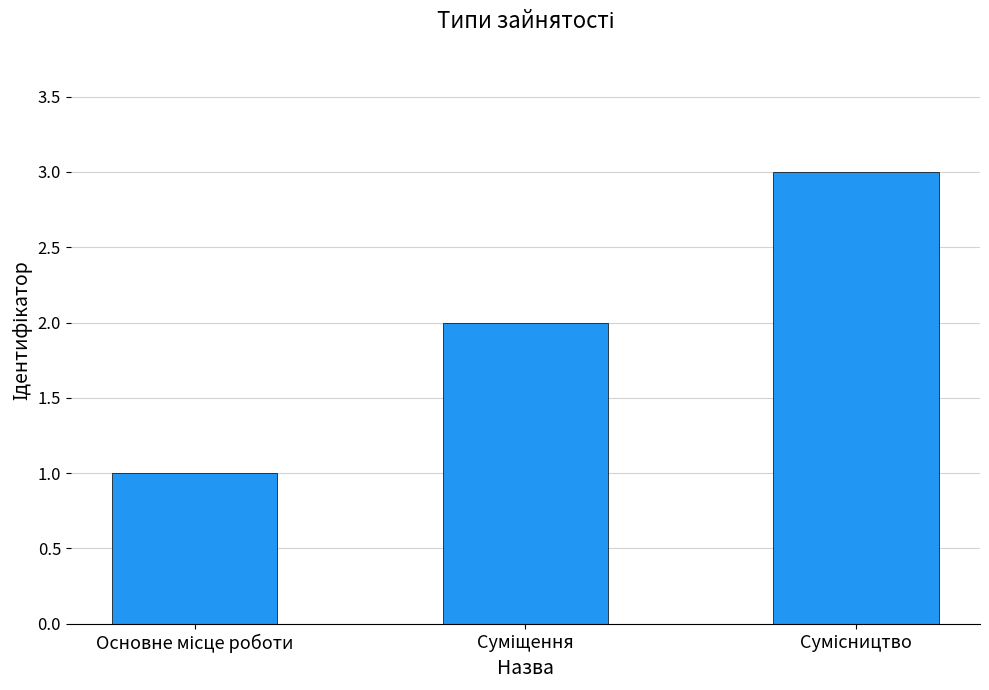

What is the greatest value displayed?

3